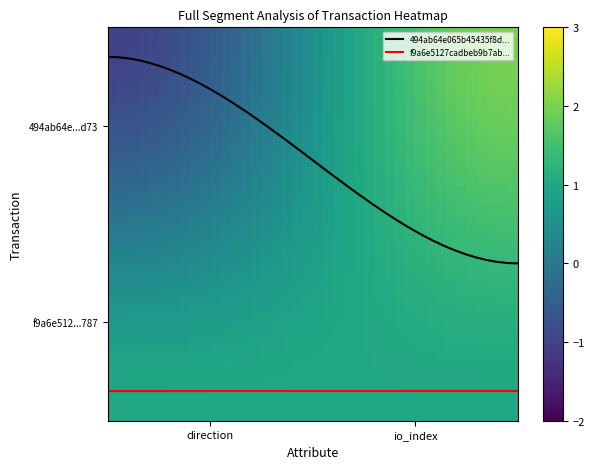

Reading left to right, what are all the values shown in this chart?

494ab64e065b45435f8d69760521d0ae3a85d73: -1	2
f9a6e5127cadbeb9b7ab3b12a7cb53d3b4e2787: 1	1